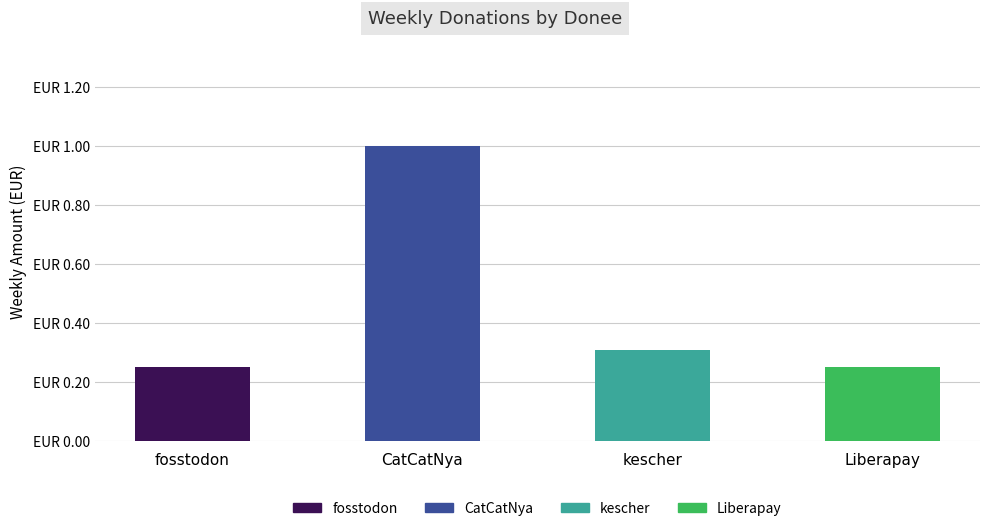

Are the bars horizontal?

No